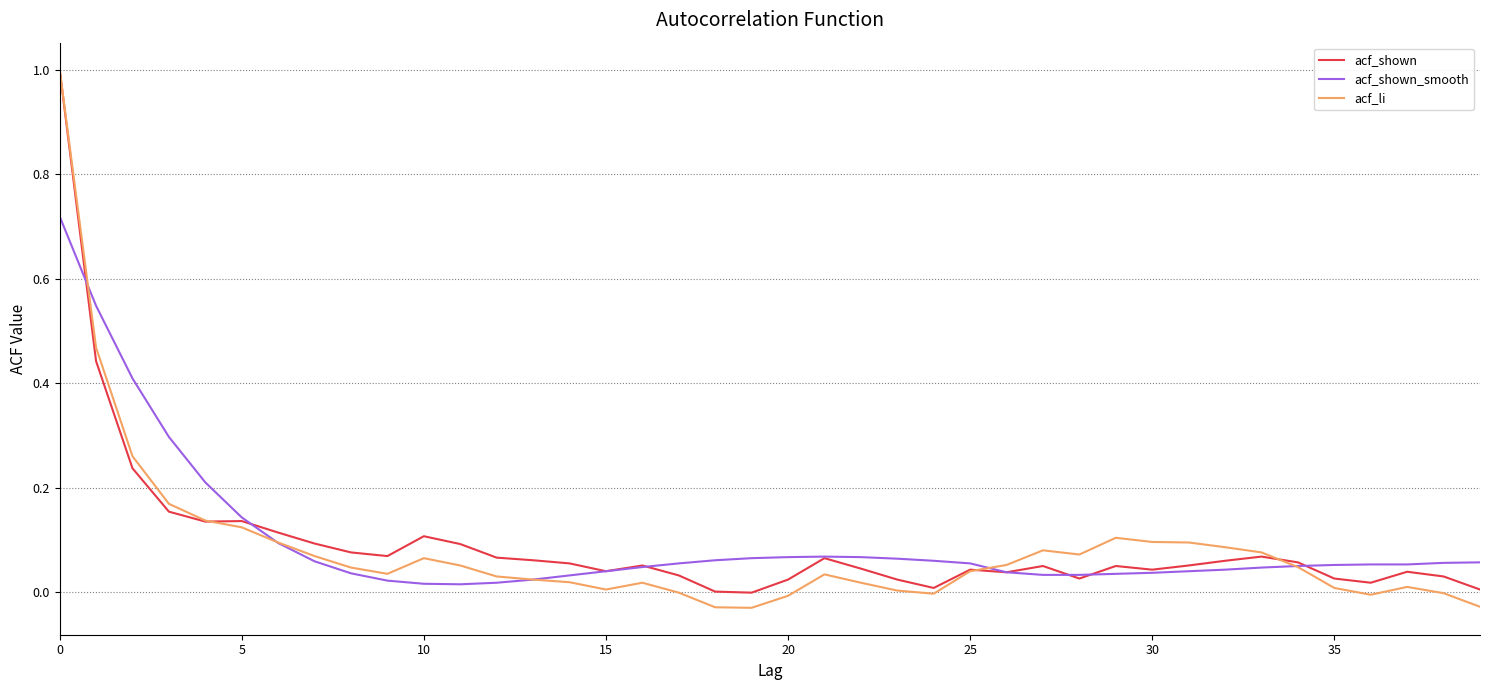

How many lines are shown in the chart?

3